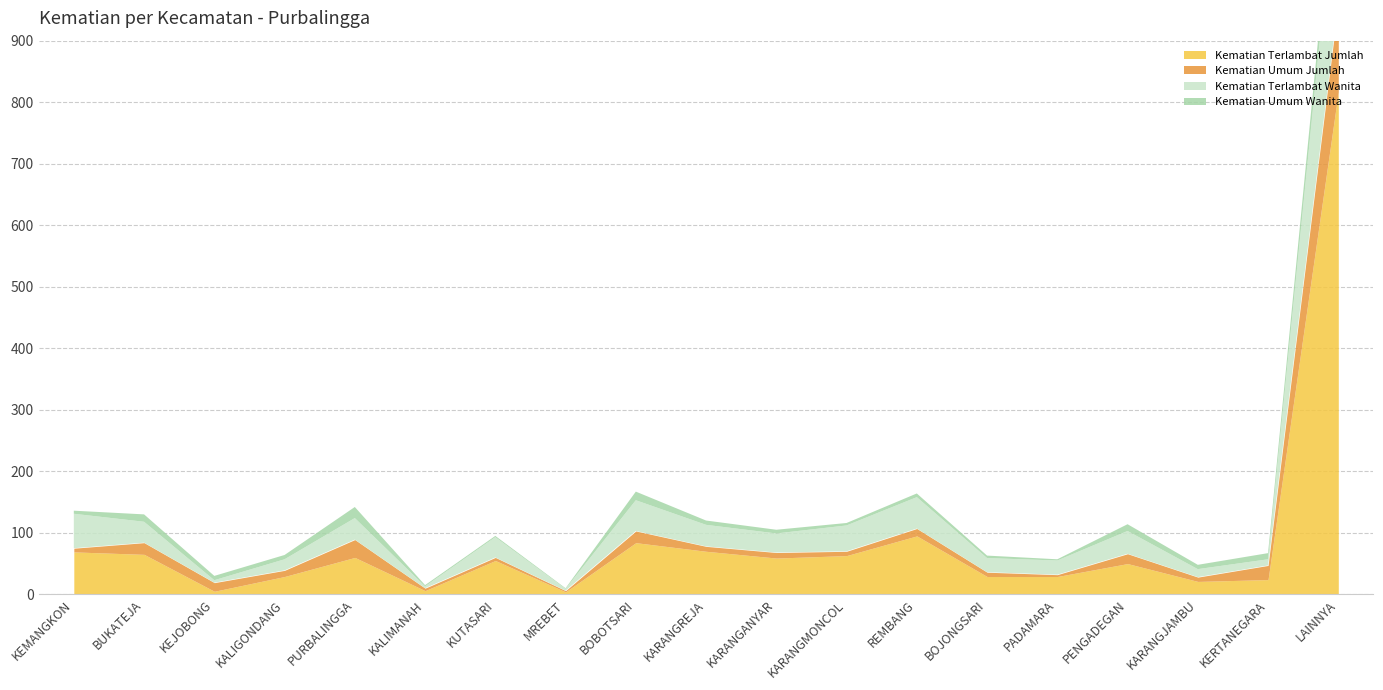

How many values in the Kematian Terlambat Jumlah series are below 55?

9